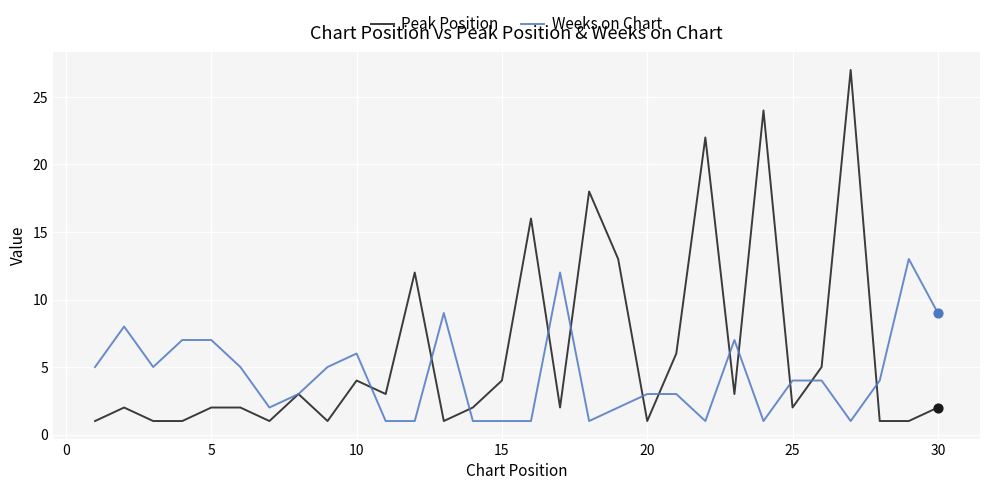

Which series has the widest spread of values?

Peak Position